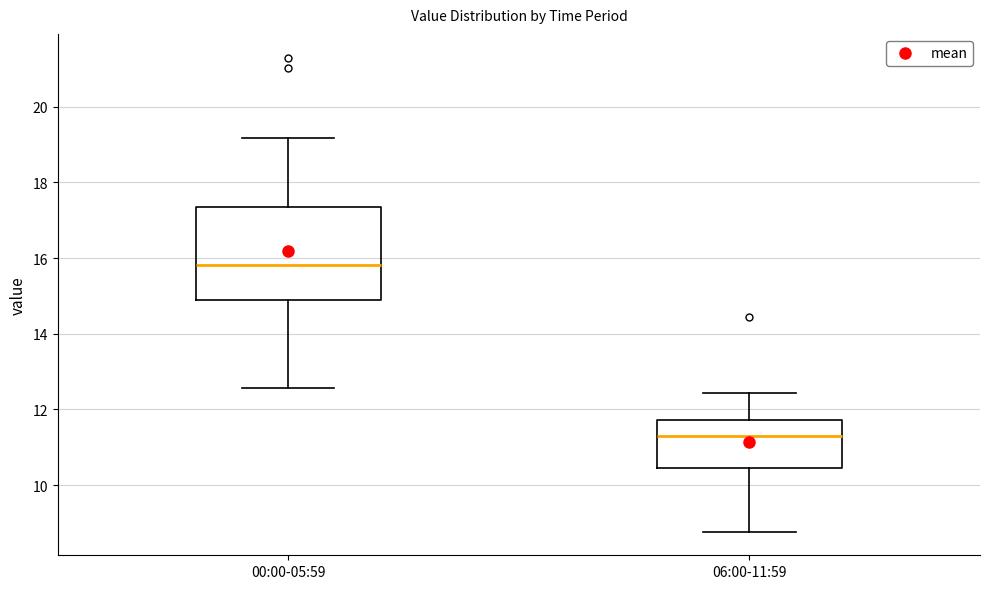

Which box has the highest median line?

00:00-05:59